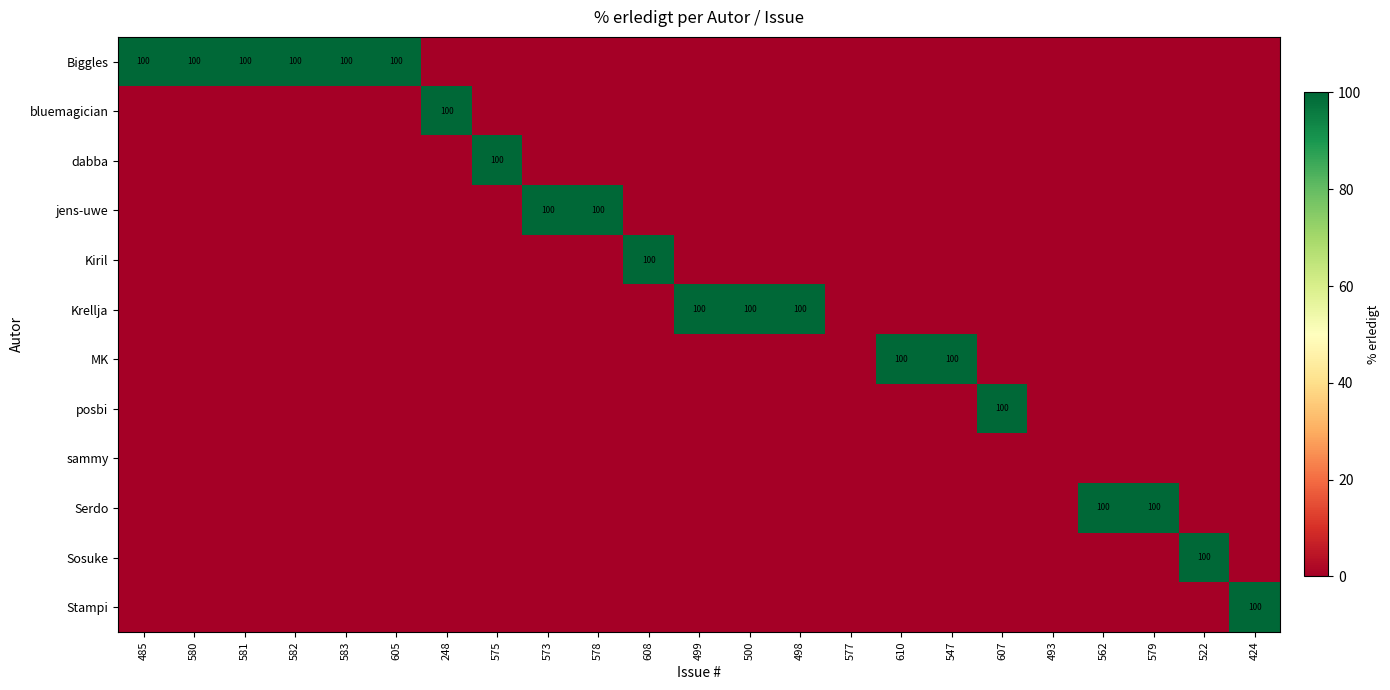

True or false: bluemagician has a value of 68 at 248.

False